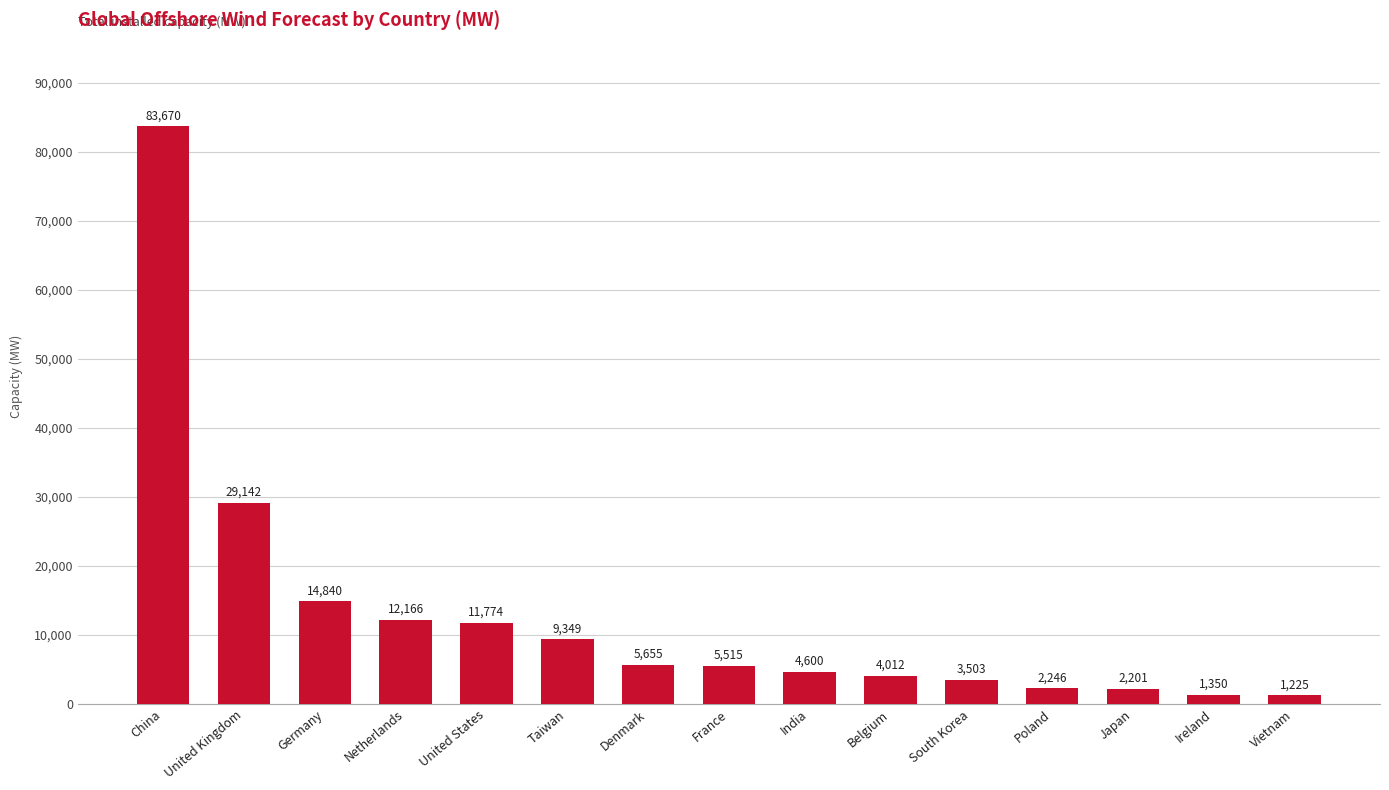

What is the change in value from India to Vietnam?

-3374.8